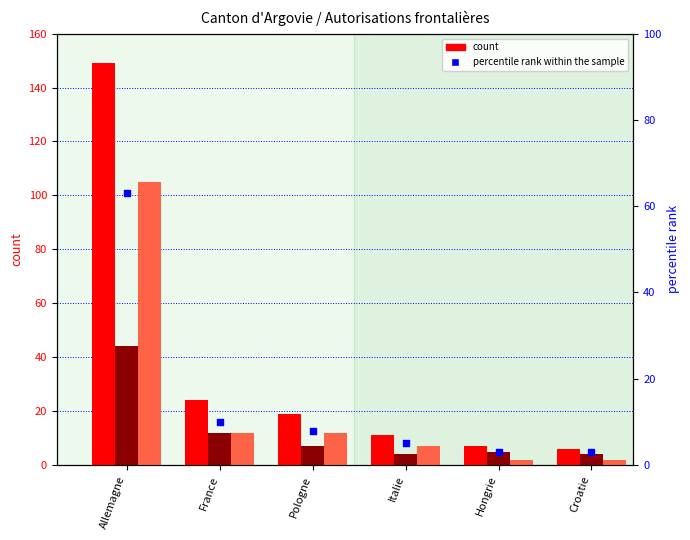

Which series reaches the maximum Y coordinate?

Total autorisations (col_3)